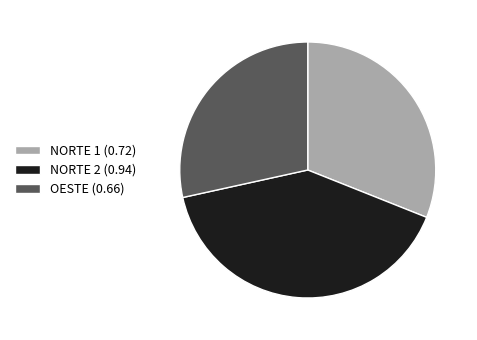

Combined, do NORTE 1 and OESTE account for over 50%?

Yes